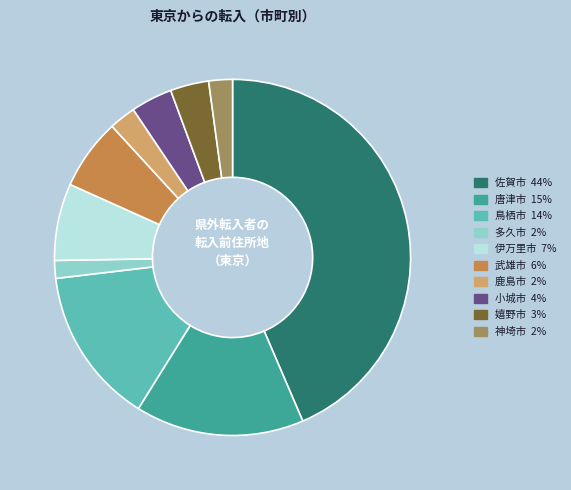

What is the smallest slice in the pie chart?

多久市